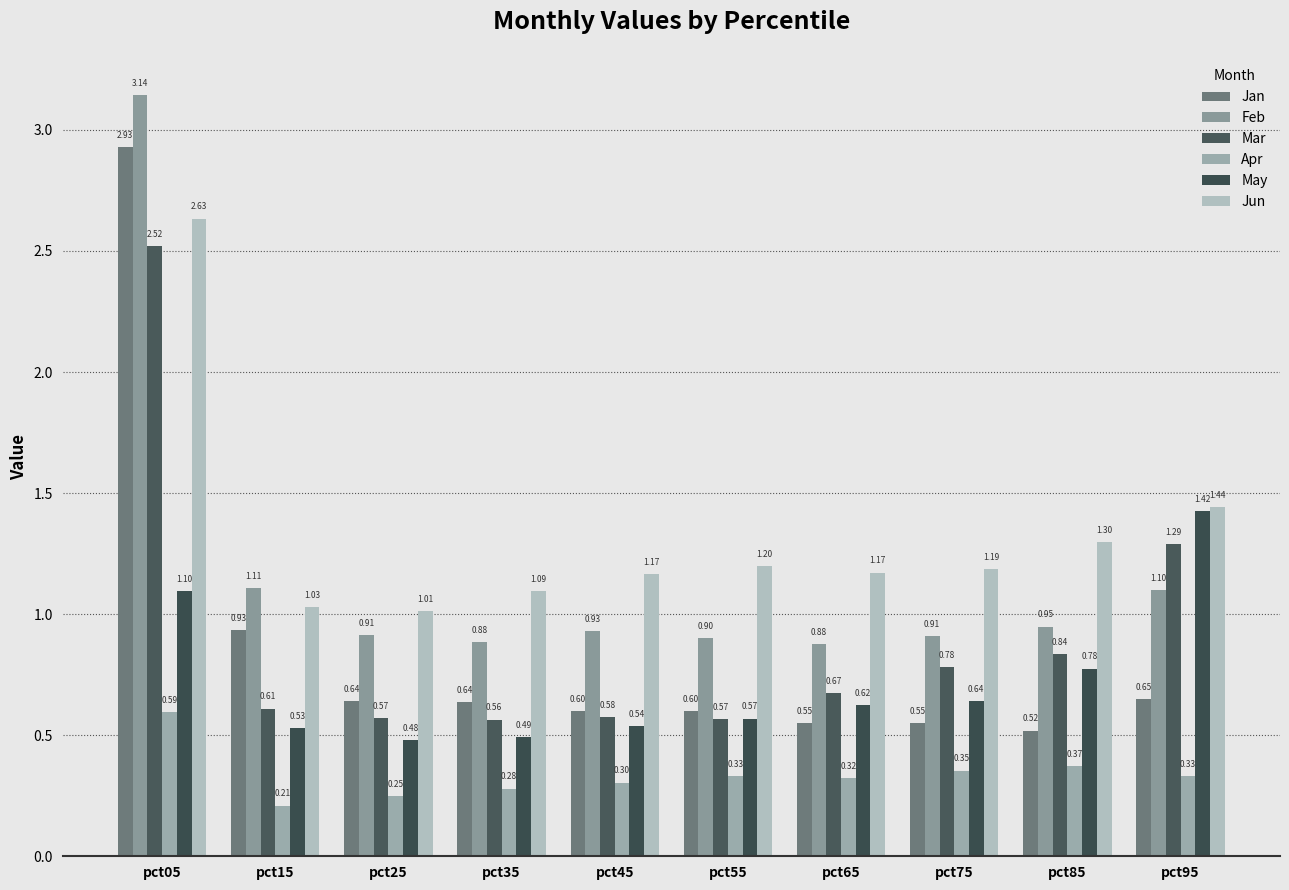

At which label does May reach its minimum?

pct25